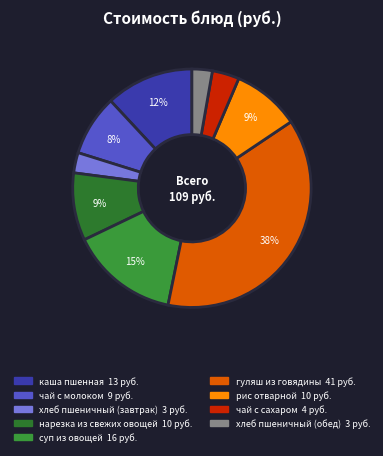

Between хлеб пшеничный (завтрак) and чай с сахаром, which is larger?

чай с сахаром